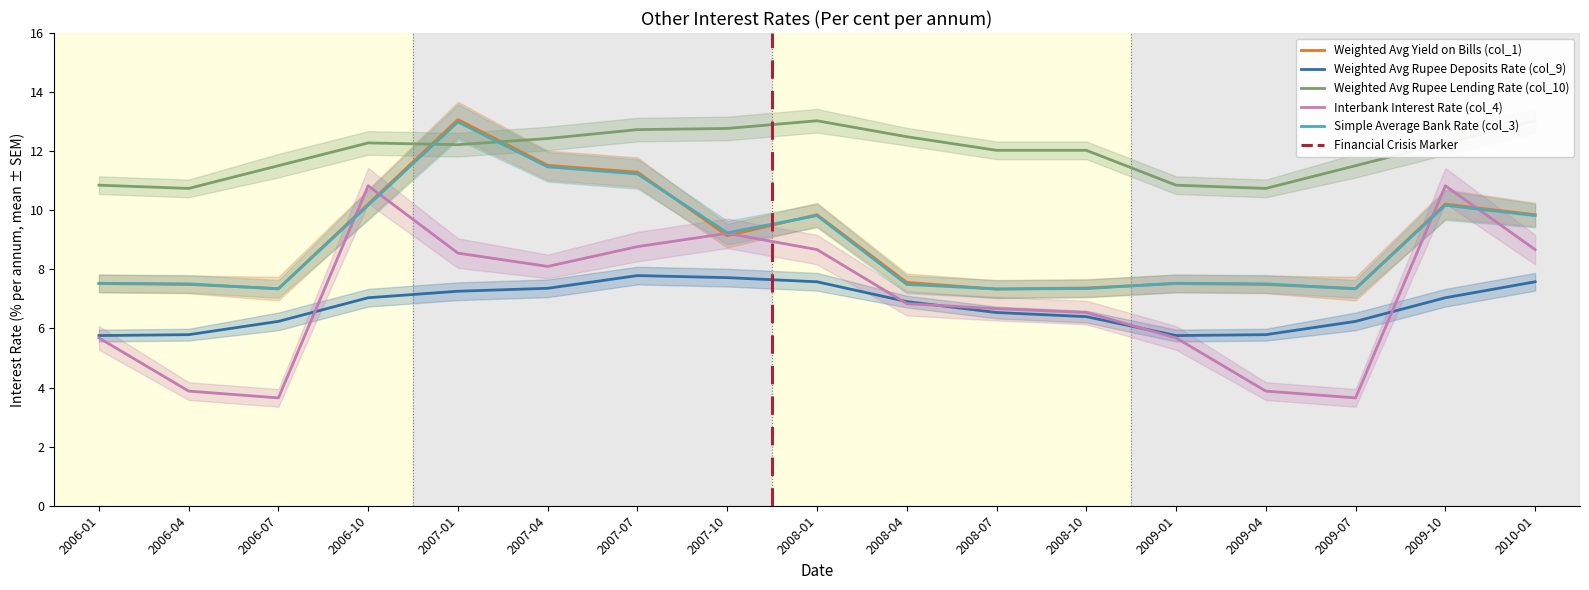

Reading left to right, what are all the values shown in this chart?

Weighted Avg Yield on Bills (col_1): 7.5	7.5	7.3	10.2	13.1	11.5	11.3	9.1	9.8	7.6	7.3	7.4	7.5	7.5	7.3	10.2	9.8
Weighted Avg Rupee Deposits Rate (col_9): 5.8	5.8	6.2	7.0	7.3	7.4	7.8	7.7	7.6	6.9	6.5	6.4	5.8	5.8	6.2	7.0	7.6
Weighted Avg Rupee Lending Rate (col_10): 10.8	10.7	11.5	12.3	12.2	12.4	12.7	12.8	13.0	12.5	12.0	12.0	10.8	10.7	11.5	12.3	13.0
Interbank Interest Rate (col_4): 5.7	3.9	3.6	10.8	8.6	8.1	8.8	9.2	8.7	6.8	6.7	6.5	5.7	3.9	3.6	10.8	8.7
Simple Average Bank Rate (col_3): 7.5	7.5	7.3	10.2	13.0	11.5	11.2	9.2	9.8	7.5	7.3	7.3	7.5	7.5	7.3	10.2	9.8